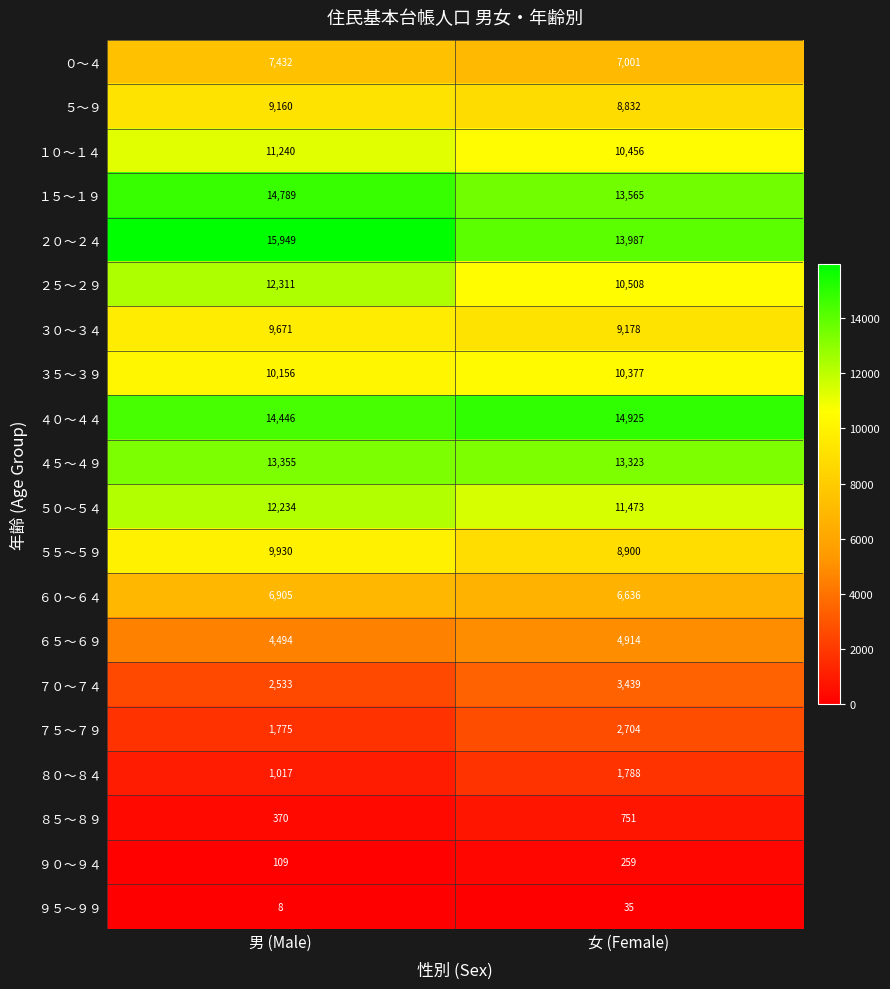

What value does the ３５～３９ series have at 女 (Female), to the nearest 5?

10375